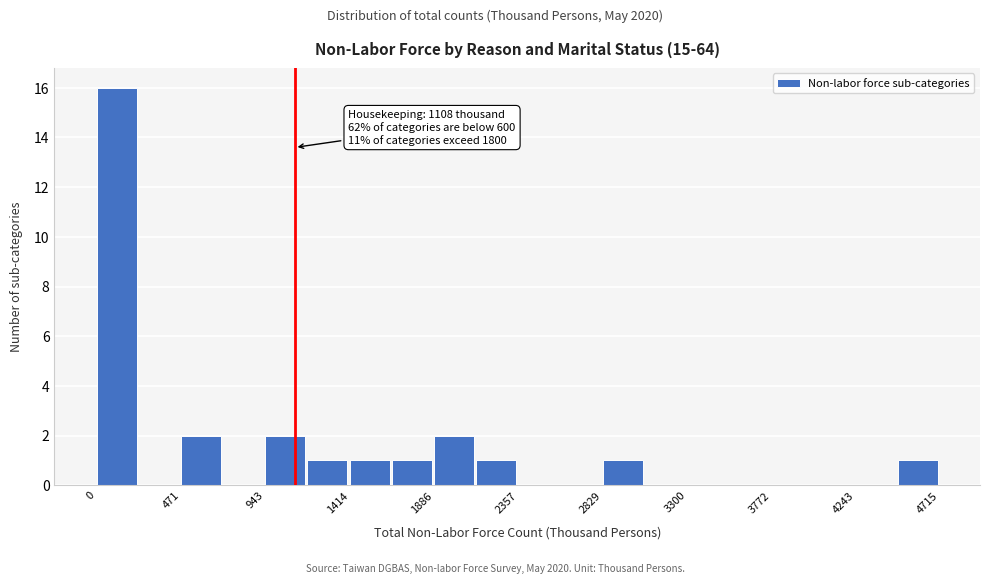

Over which range of the x-axis is the bar tallest?

0 to 250